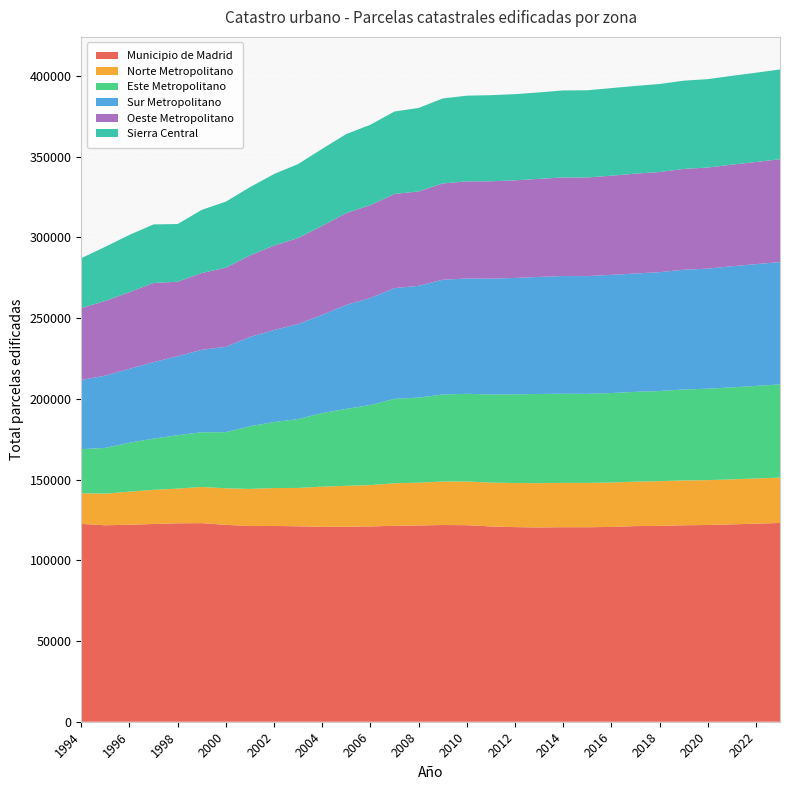

What is the maximum value for Municipio de Madrid?

123121